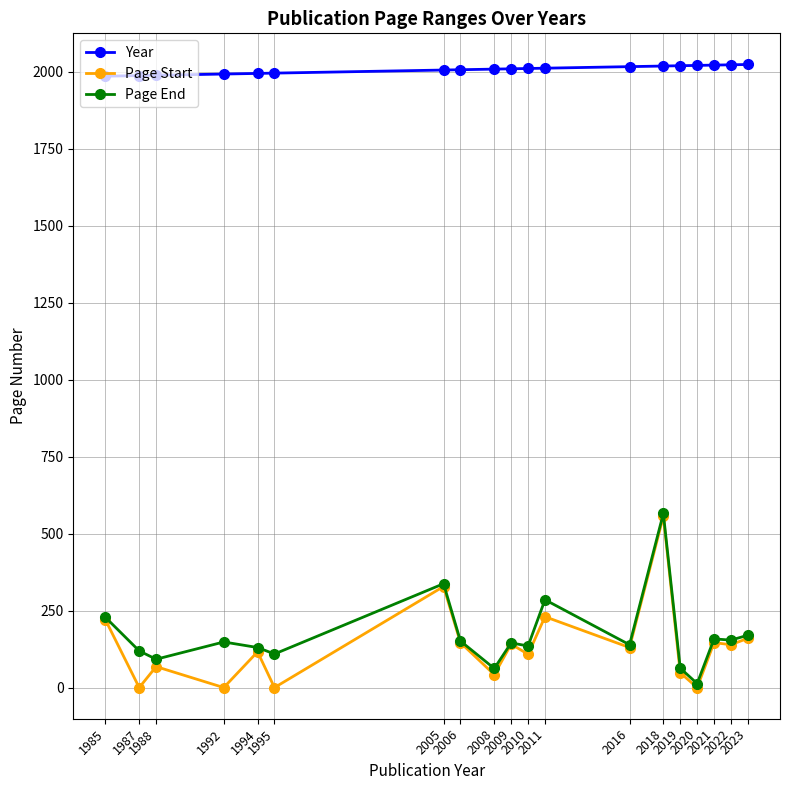

True or false: Year and Page End cross at least once.

False